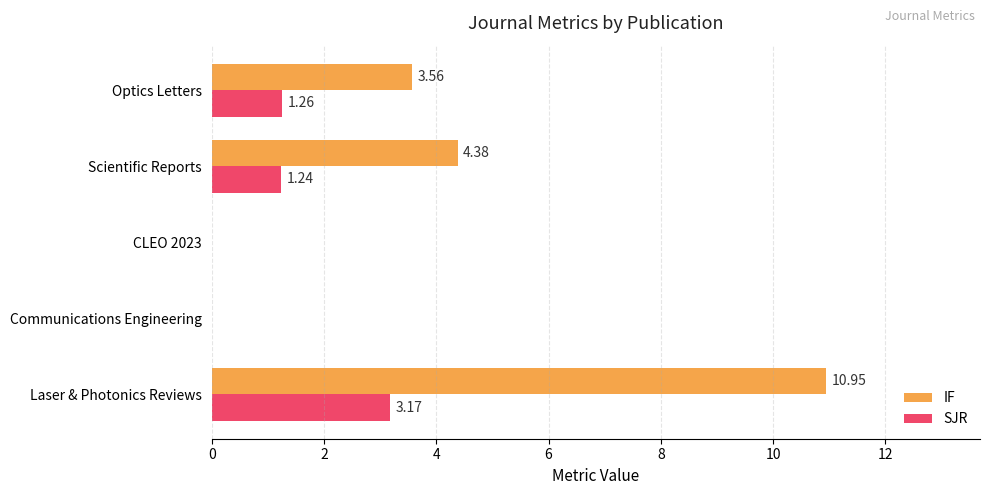

What are all the series names shown in the legend?

IF, SJR